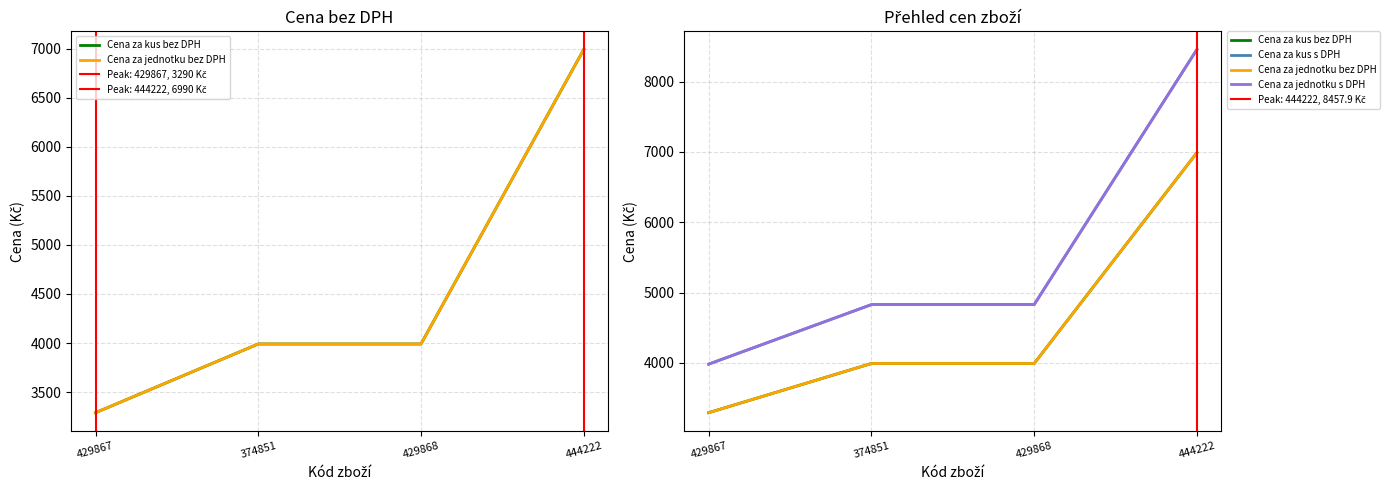

Between 444222 and 429867, which is larger?

444222